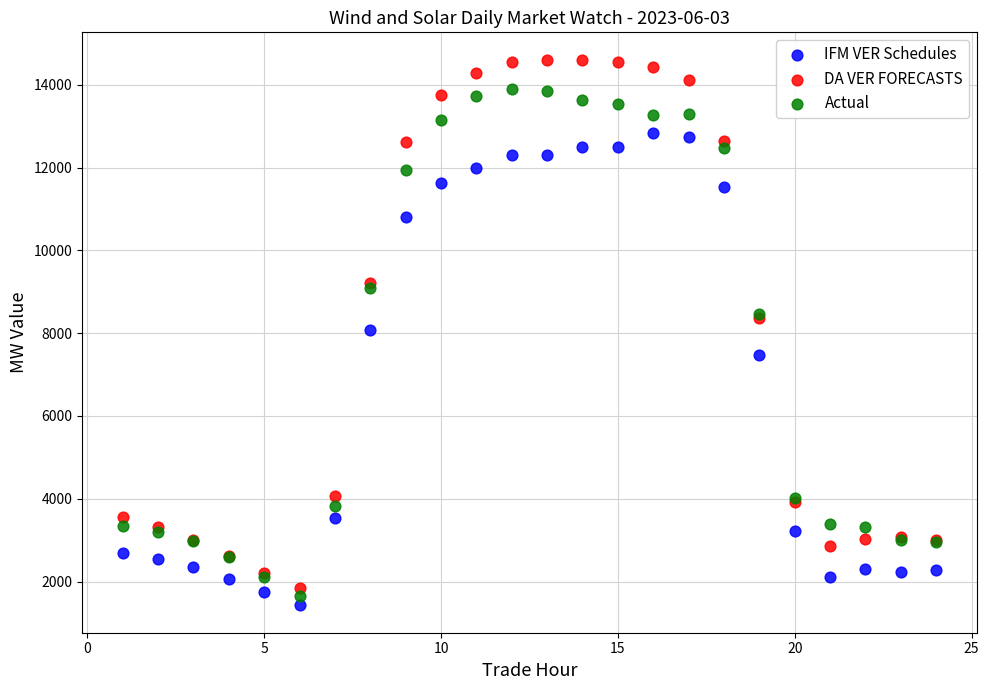

In the IFM VER Schedules series, what Y value is closest to 7127?

7468.8